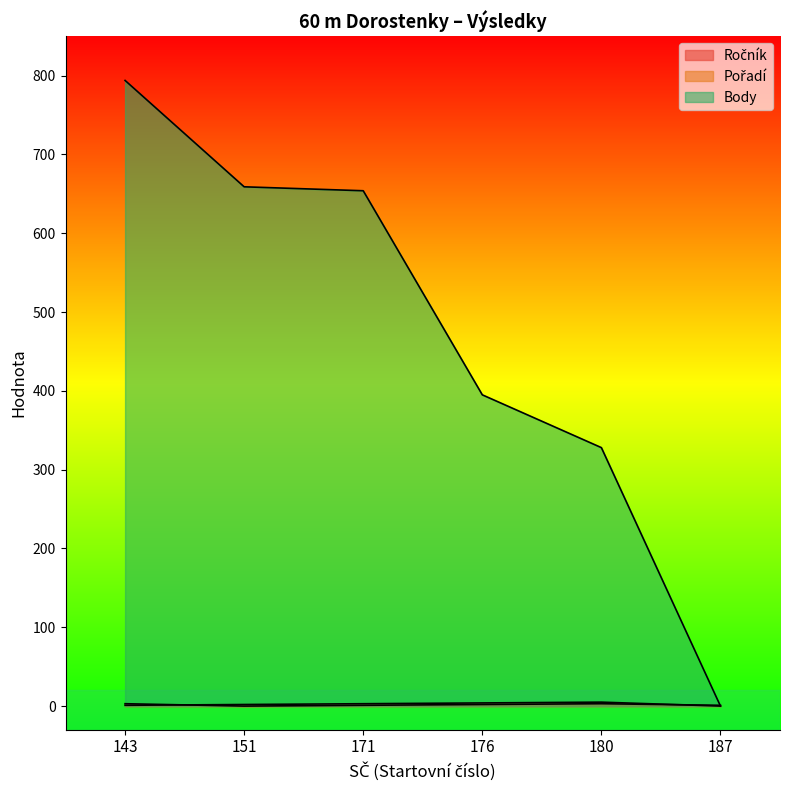

Which label corresponds to the largest value in the chart?

143